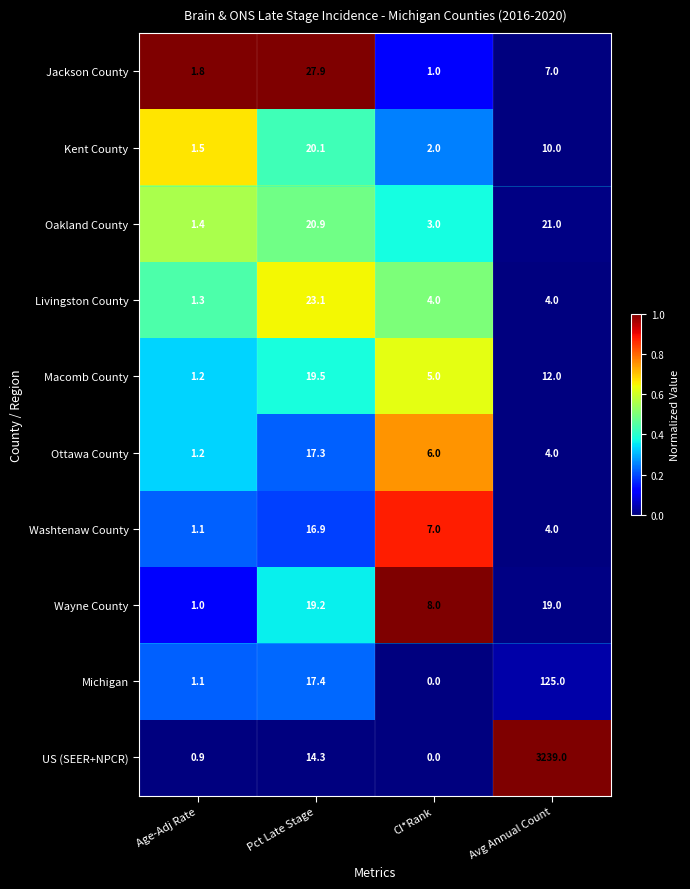

What is the spread (max minus min) of values at Pct Late Stage?

13.6